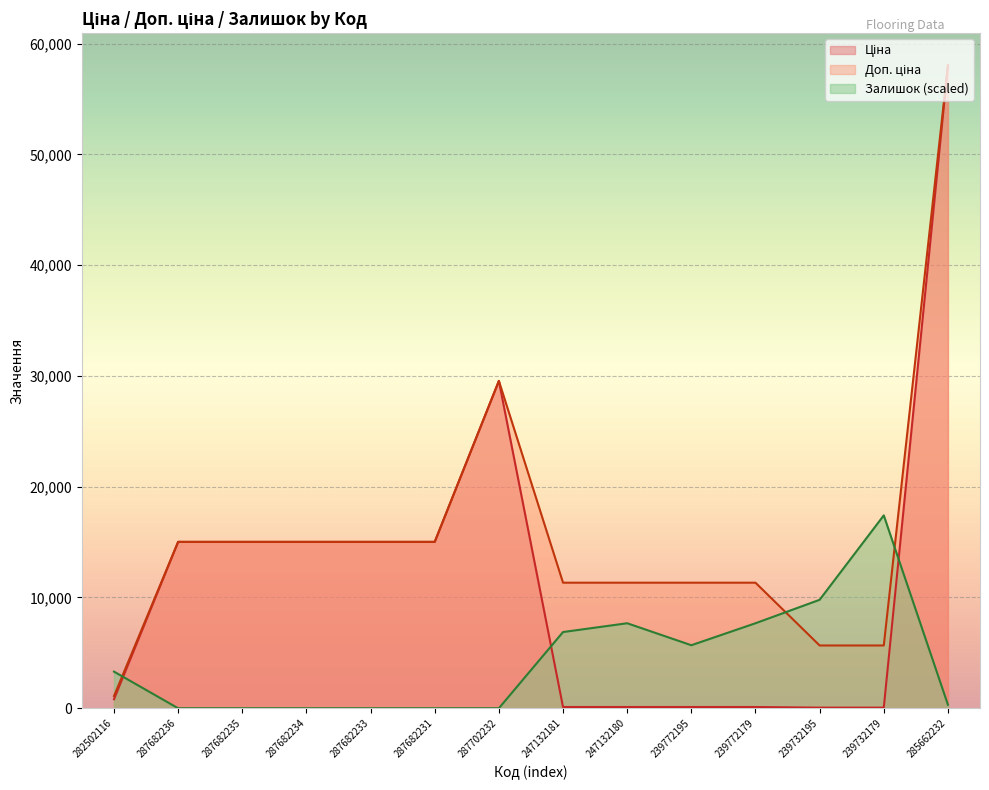

Where is the first local maximum for Залишок?

247132180